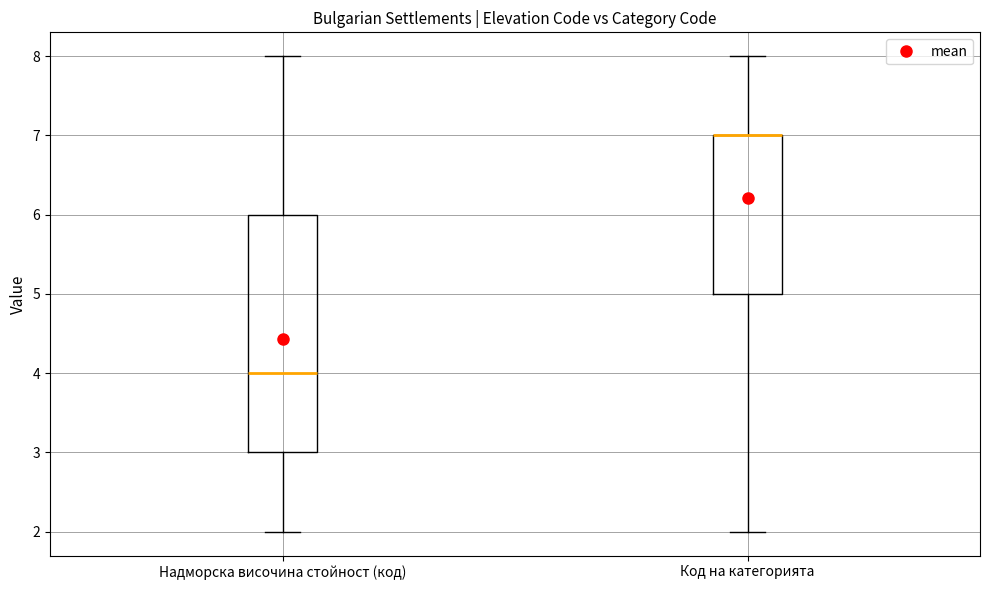

Reading left to right, transcribe this box plot: for each box, give where its median line is, the range the box spans, and where its two whiskers end, as read against the y-axis. The values are not printed on the chart, so give them approximately, as read against the axis.

Надморска височина стойност (код): median 4, box 3 to 6, whiskers 2 to 8
Код на категорията: median 7 (drawn on the box's upper edge), box 5 to 7, whiskers 2 to 8